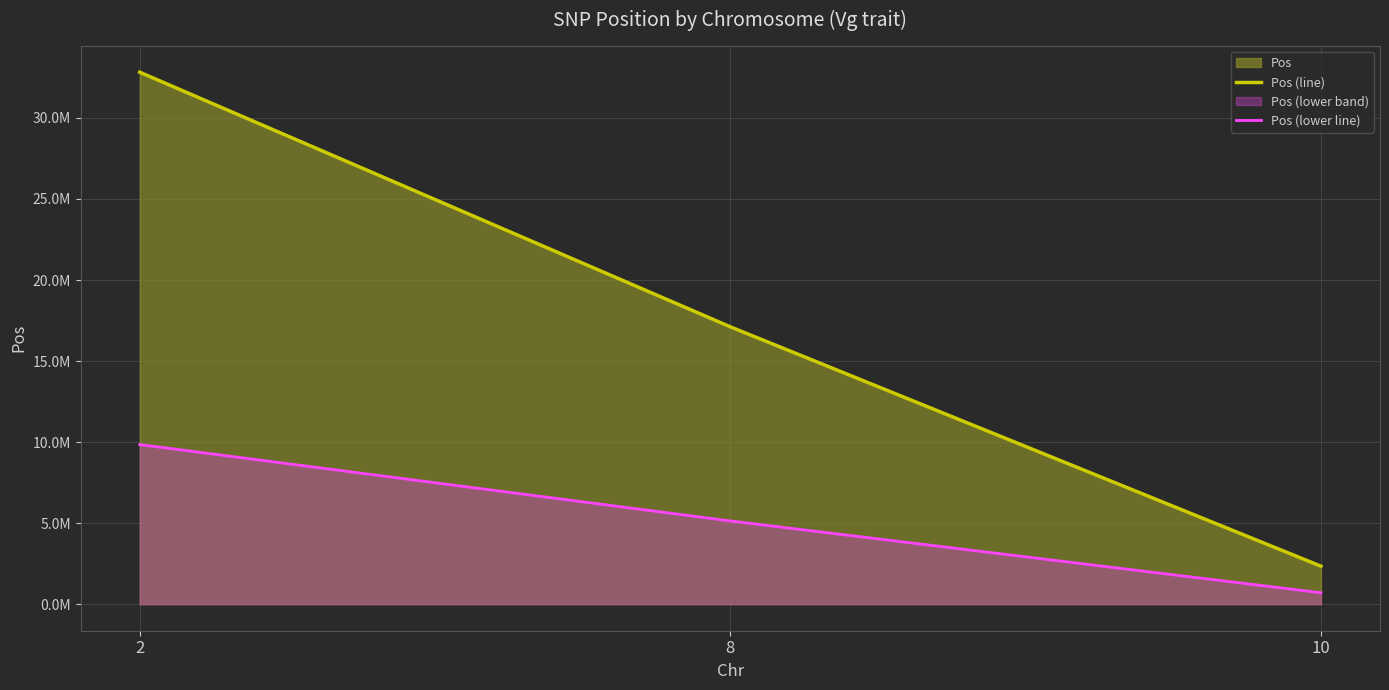

Does the chart display data point markers on the line(s)?

No